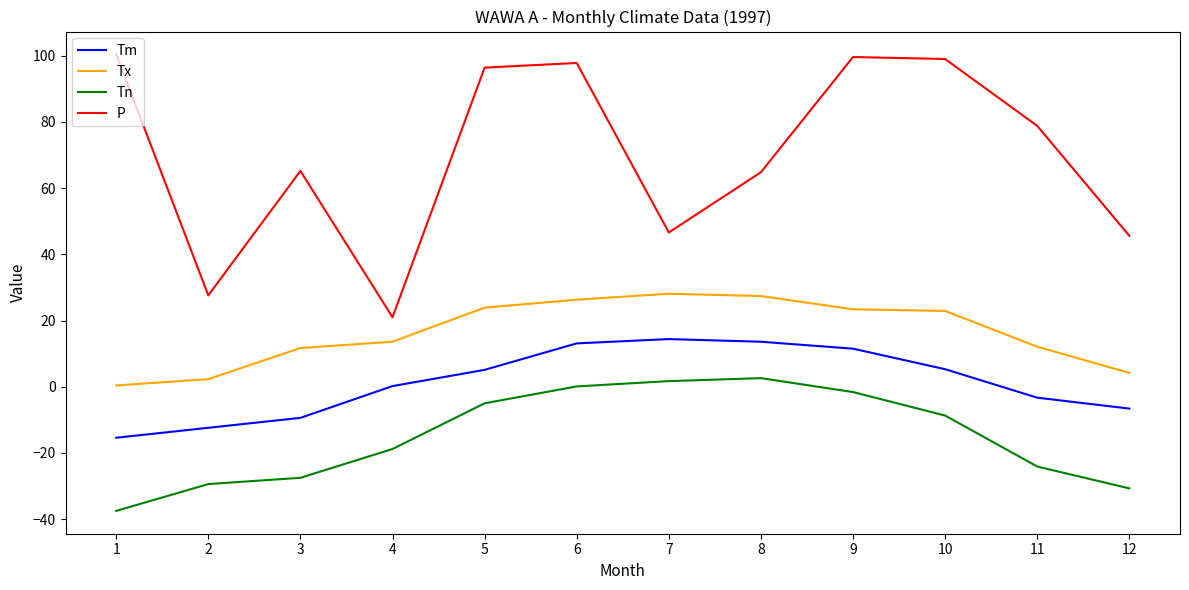

What is the spread (max minus min) of values at 10?

107.7